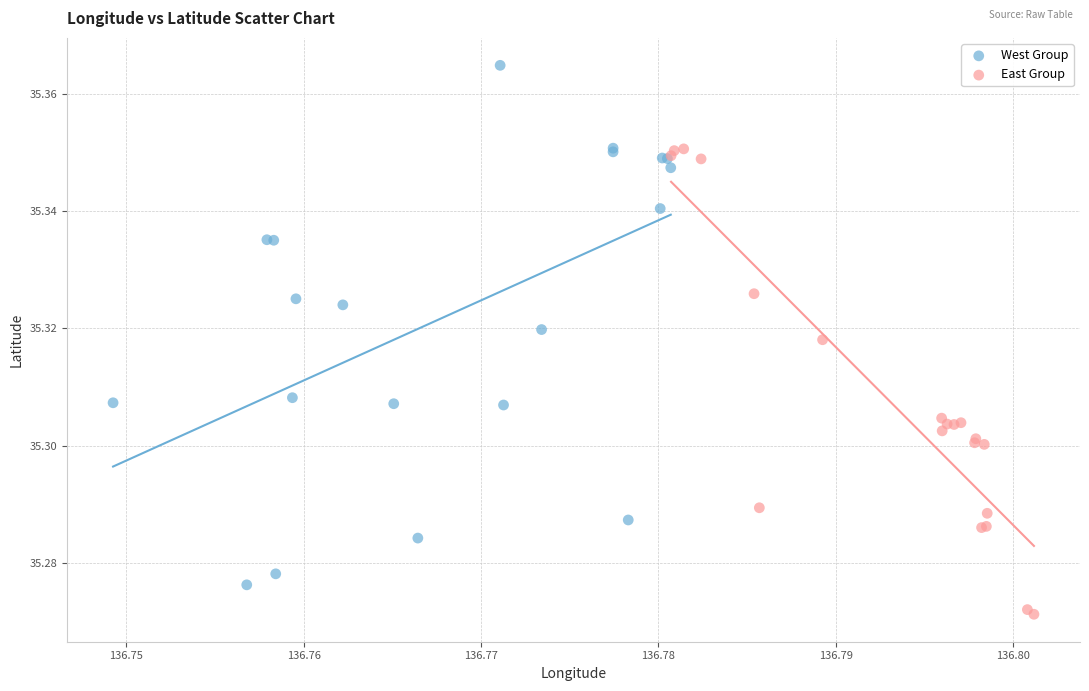

What are all the series names shown in the legend?

West Group, East Group